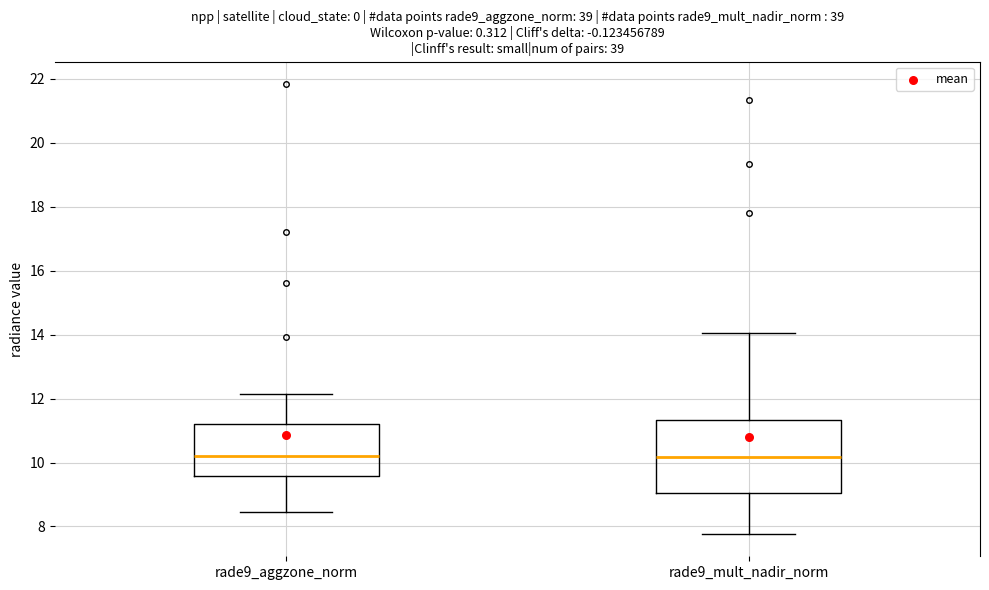

Where is the upper edge of the box for rade9_mult_nadir_norm on the y-axis? The values are not printed on the chart, so give them approximately, as read against the axis.

11.4